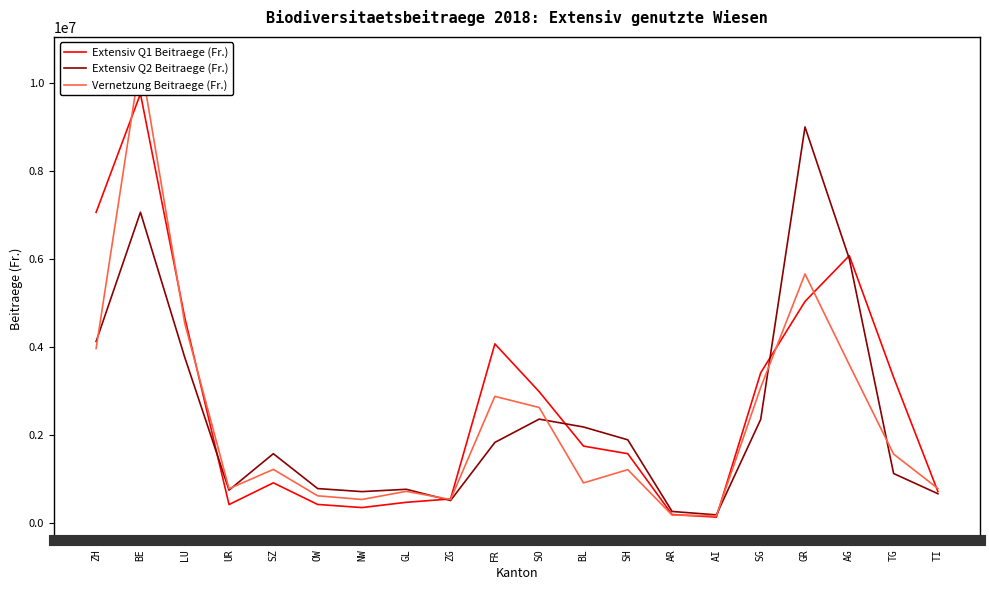

How many lines are shown in the chart?

3